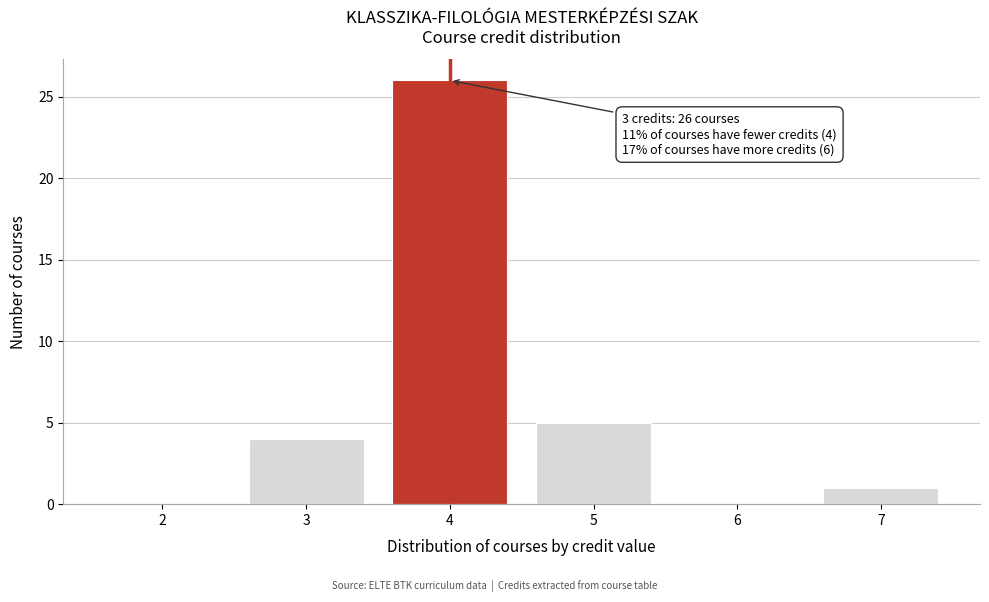

Reading left to right, extract all data points from this chart.

2=0	3=4	4=26	5=5	6=0	7=1